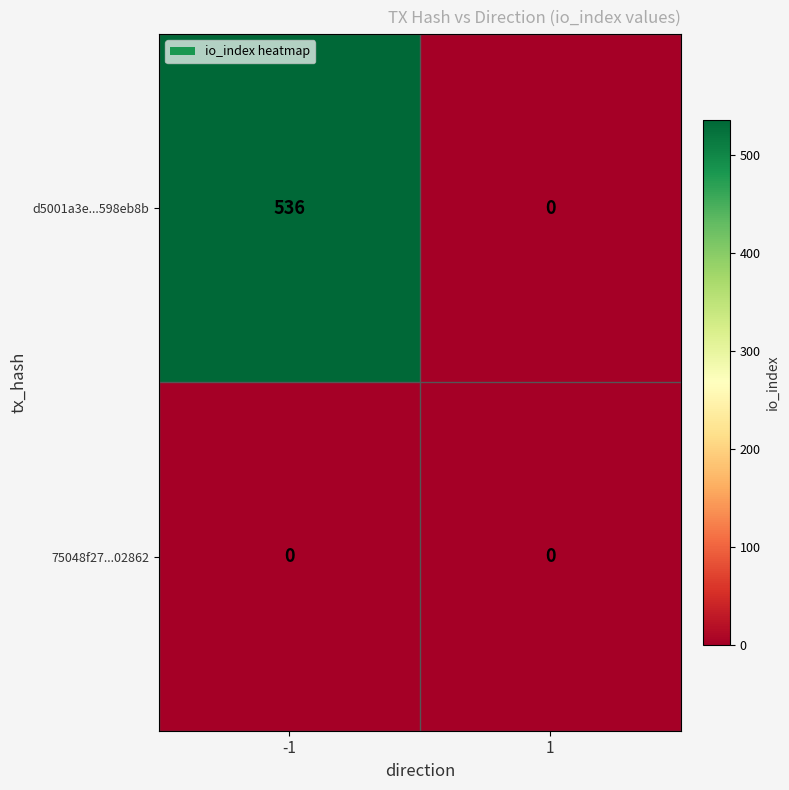

What is the total value across all series at -1?

536